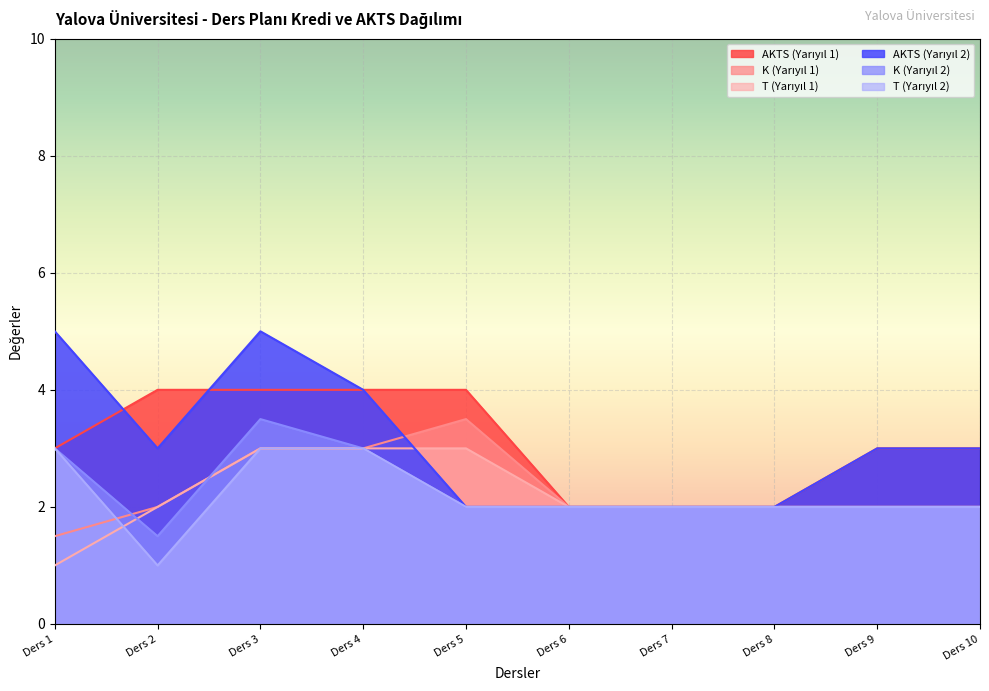

What is the minimum value for K (Yarıyıl 2)?

1.5